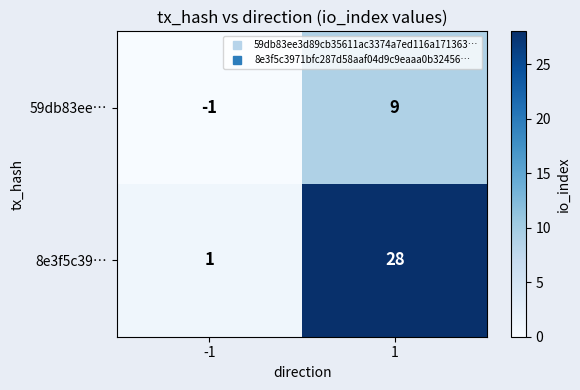

Which series has the largest total across all categories?

8e3f5c39…